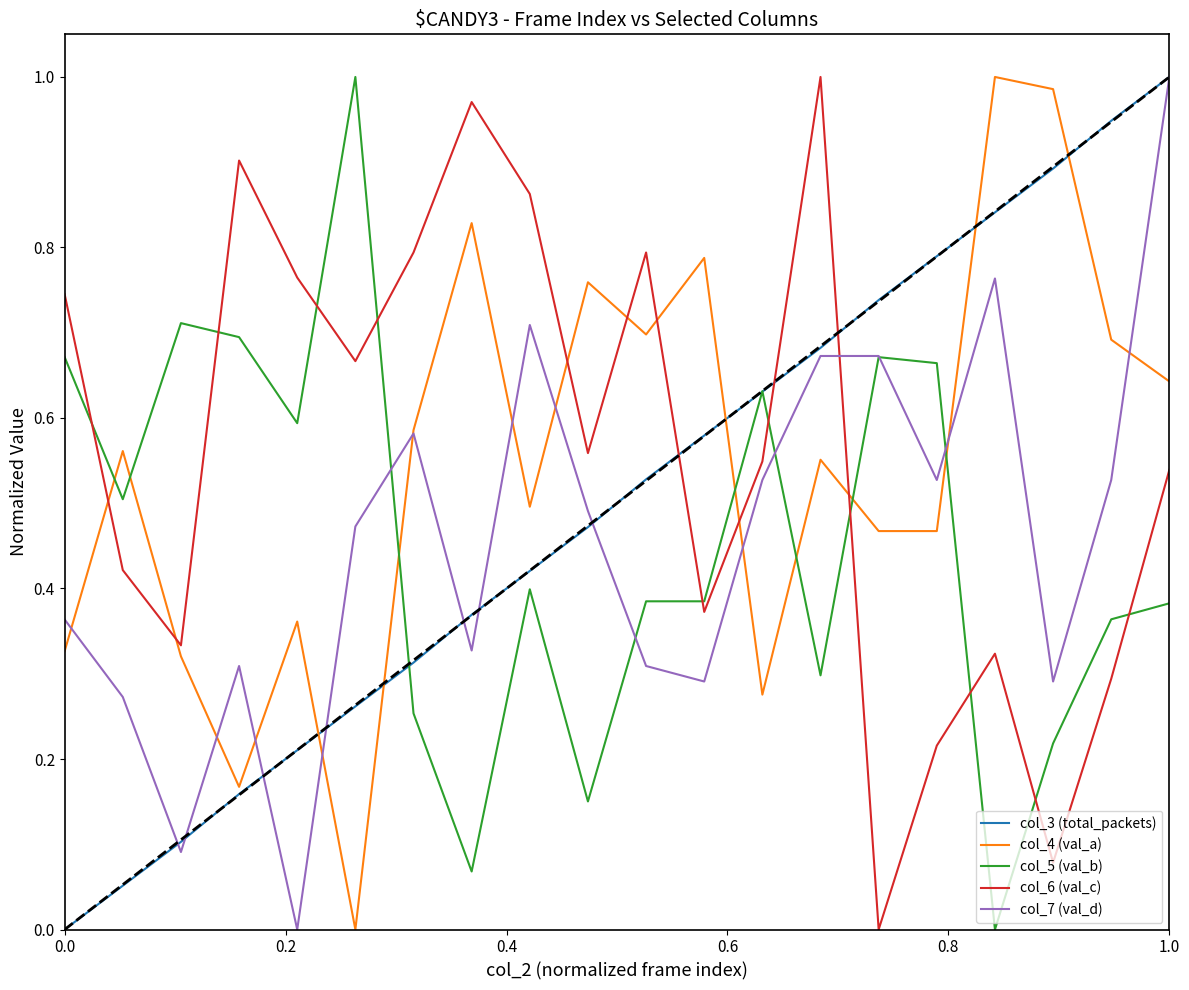

Which series ends up on top after the final intersection of col_6 (val_c) and col_5 (val_b)?

col_6 (val_c)